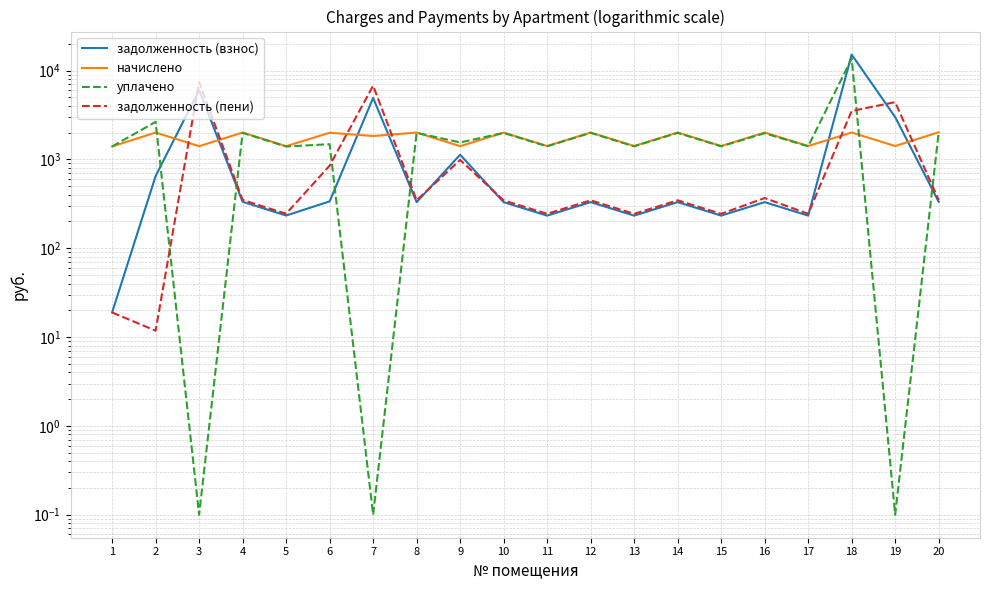

What is the difference between the highest and lowest values at 12?

1676.8